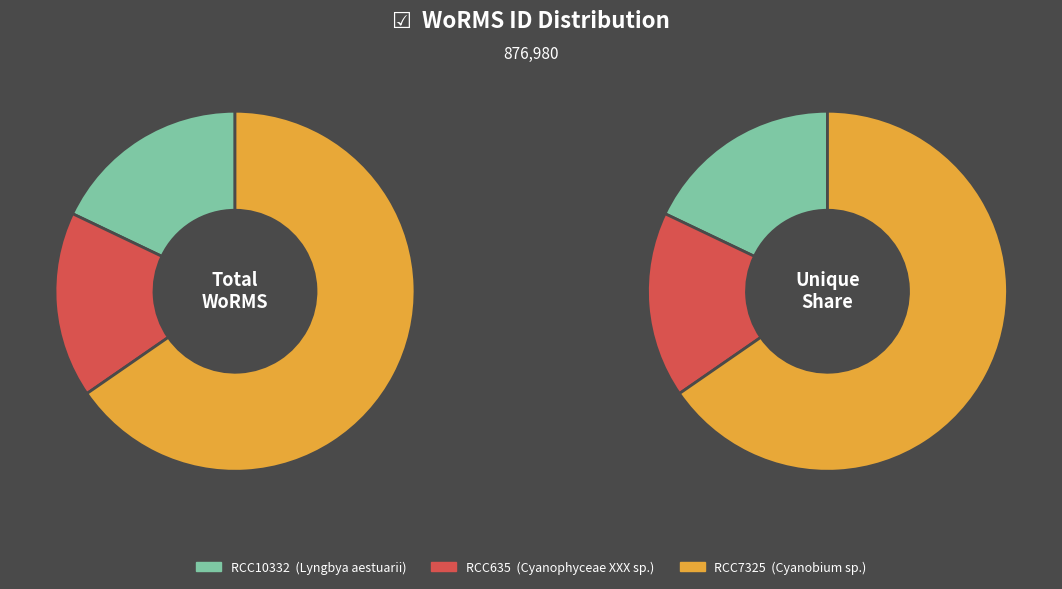

Rank the categories by value from highest to lowest.

RCC7325, RCC10332, RCC635